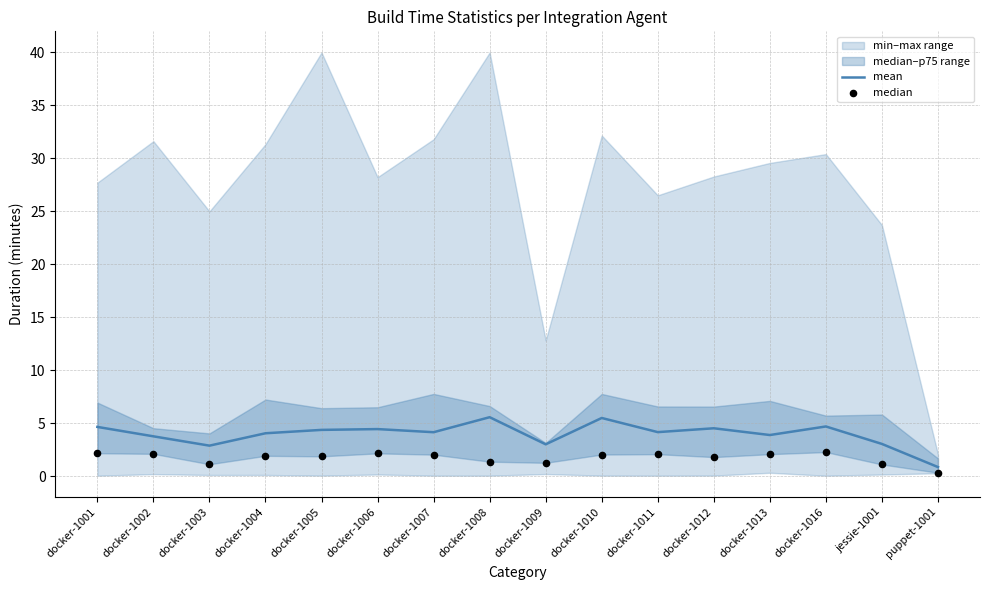

At which category is the sum across all series the highest?

docker-1010